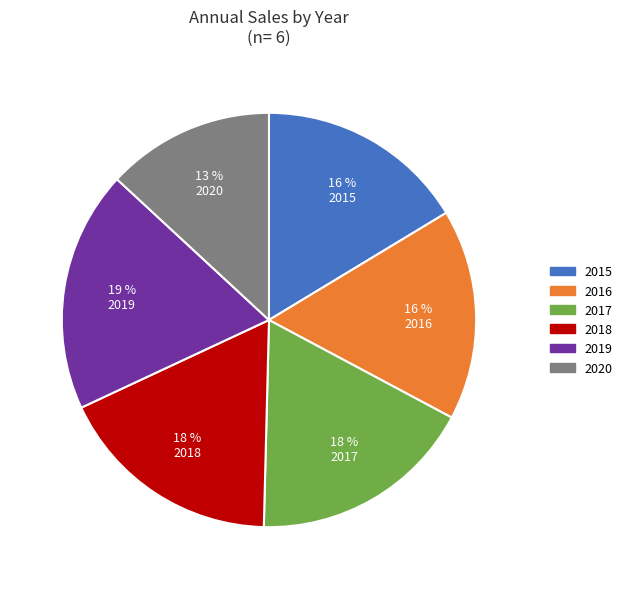

To the nearest percent, what is the combined percentage of 2020 and 2015?

29%